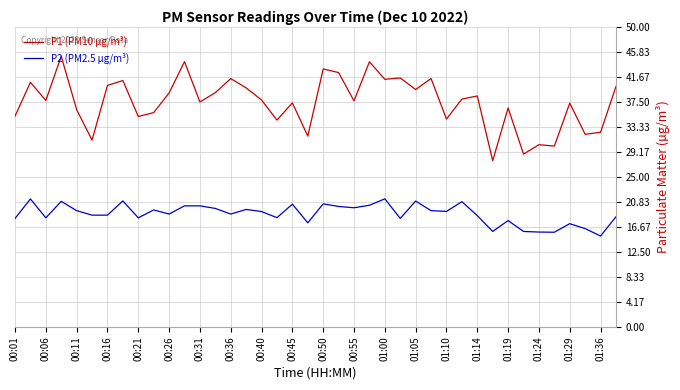

True or false: P1 (PM10 µg/m³) and P2 (PM2.5 µg/m³) intersect in this chart.

False